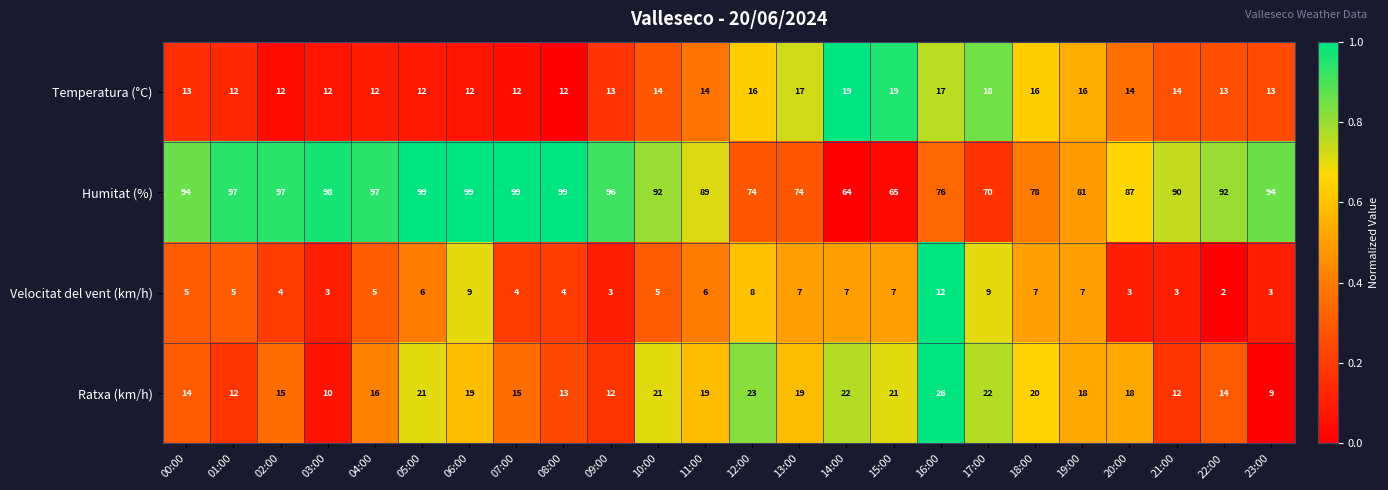

Which series has the largest range (max minus min)?

Humitat (%)